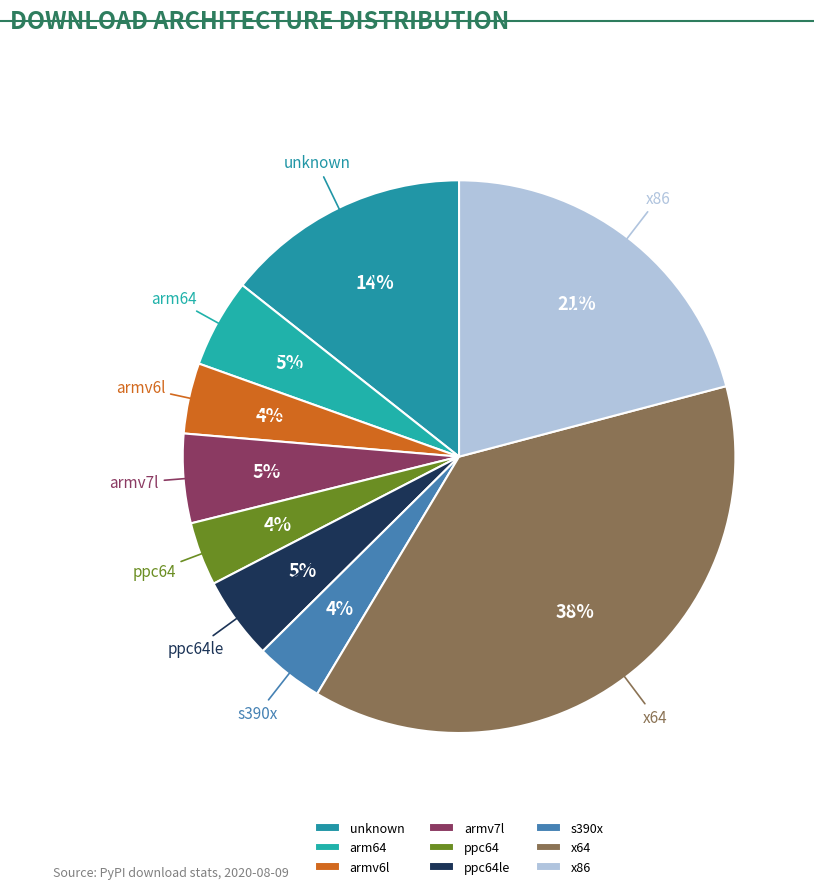

Is the sum of x86 and armv6l greater than half?

No